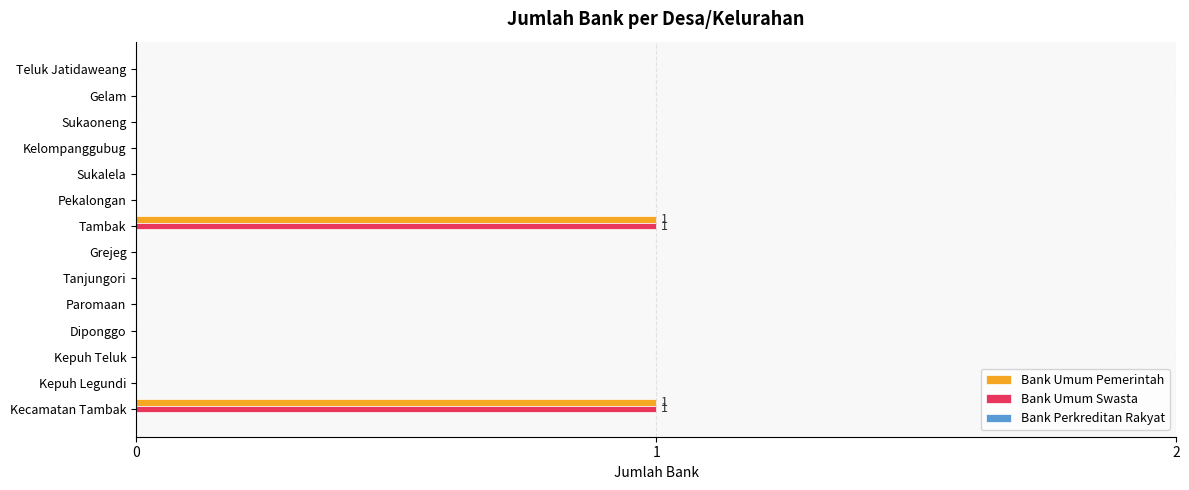

The value of Bank Umum Pemerintah at Sukalela is 0. True or false?

True